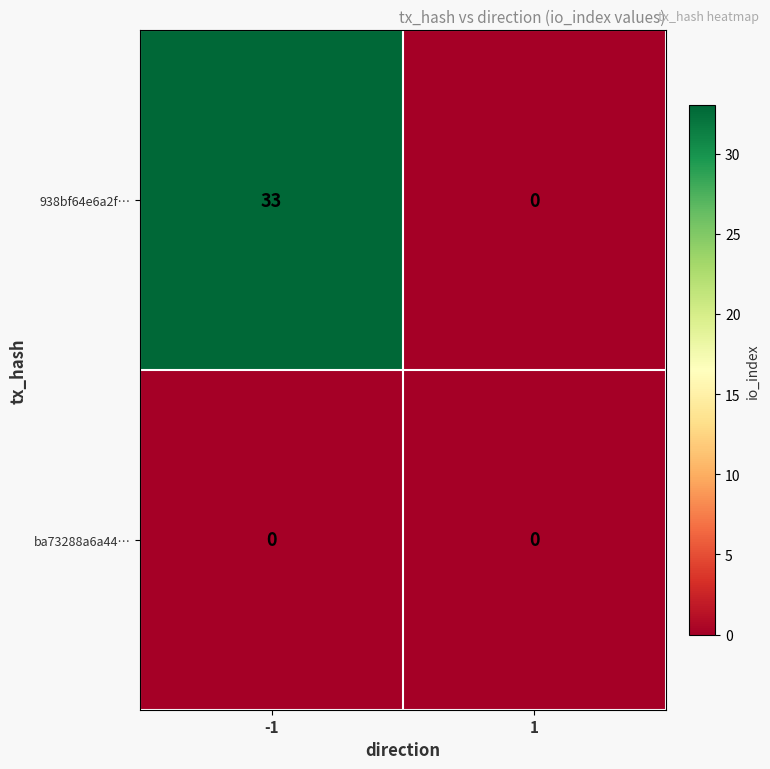

True or false: ba73288a6a44… has a value of 0 at -1.

True